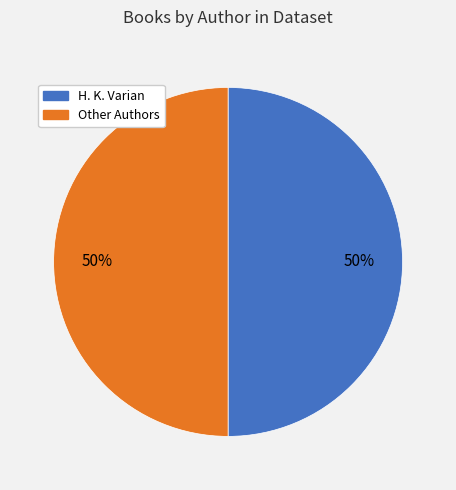

To the nearest percent, what is the average slice percentage?

50%